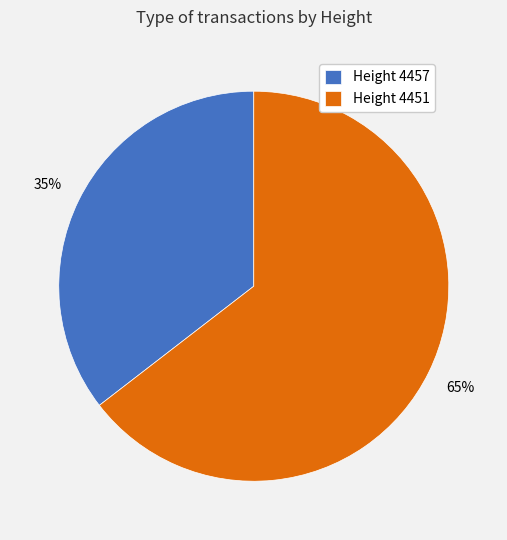

True or false: Height 4451 accounts for 65% of the total.

True